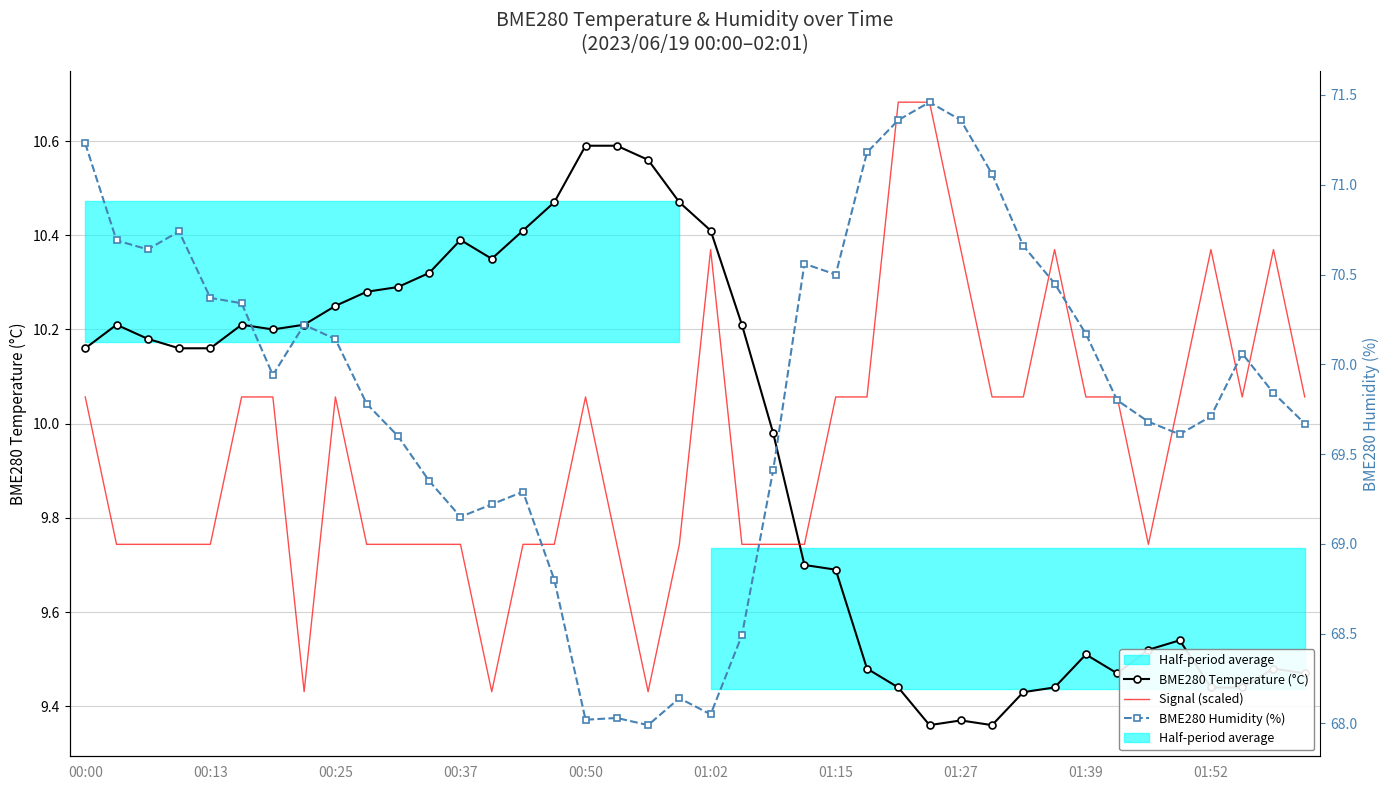

Does the chart have visible grid lines?

Yes